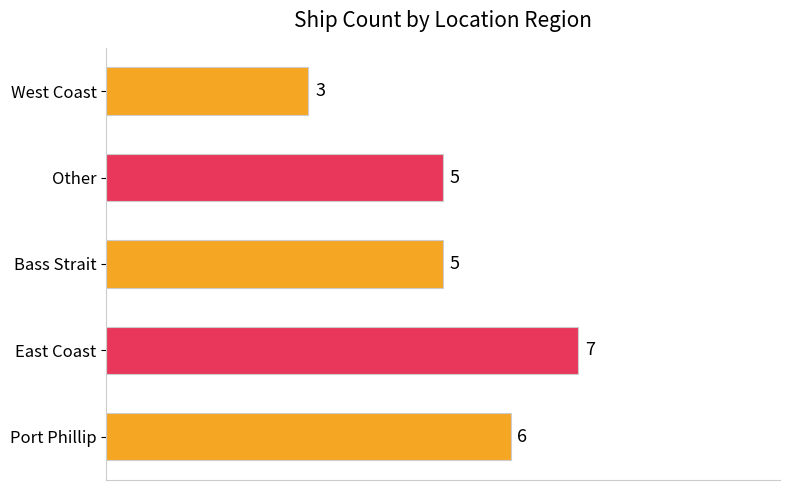

How many values are between 5 and 6?

3